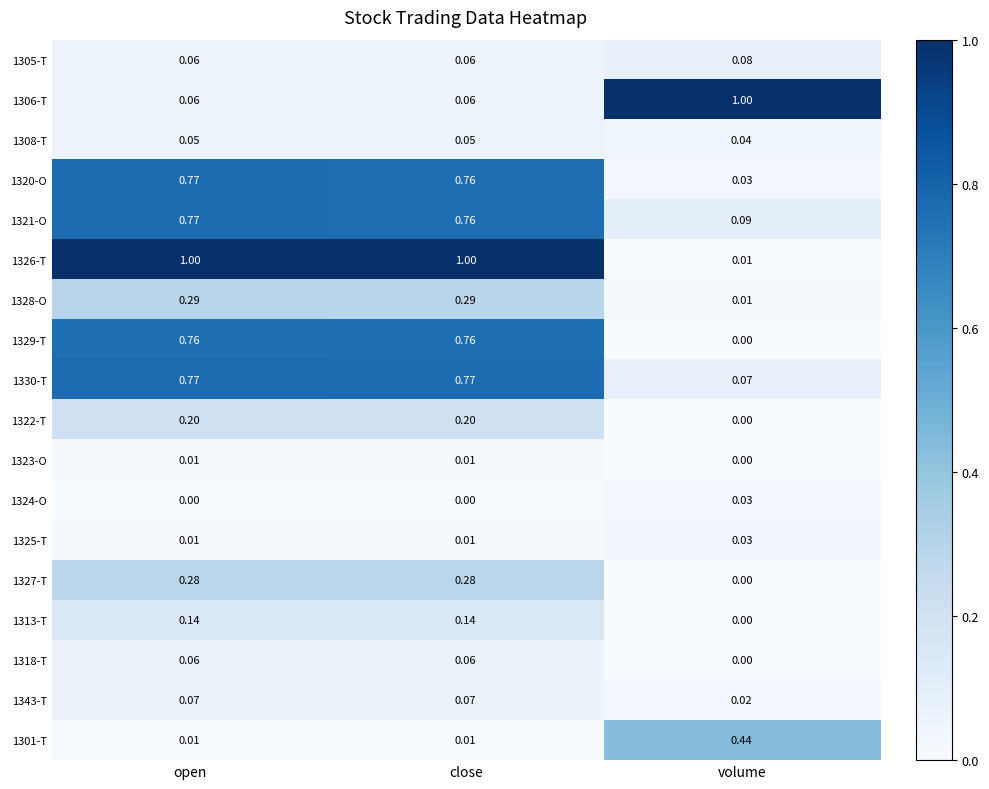

At which category is the sum across all series the highest?

open